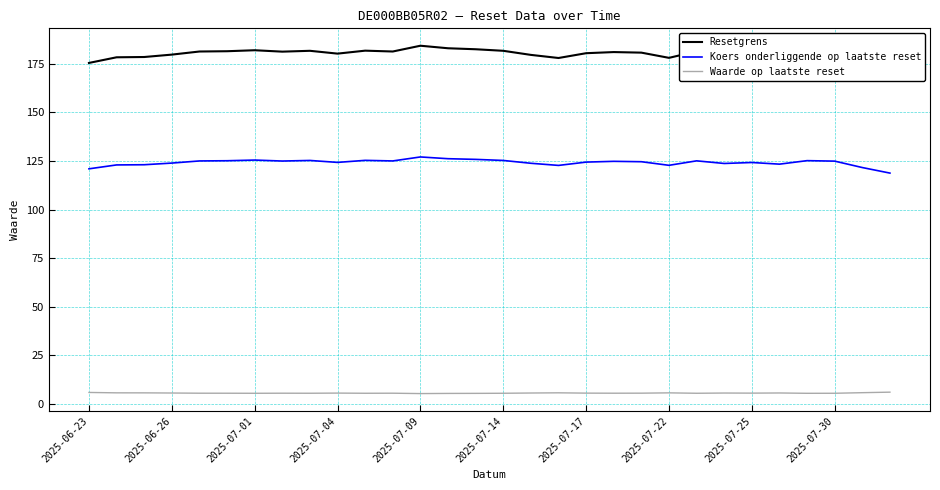

How many interior local valleys does the Waarde op laatste reset series have?

8